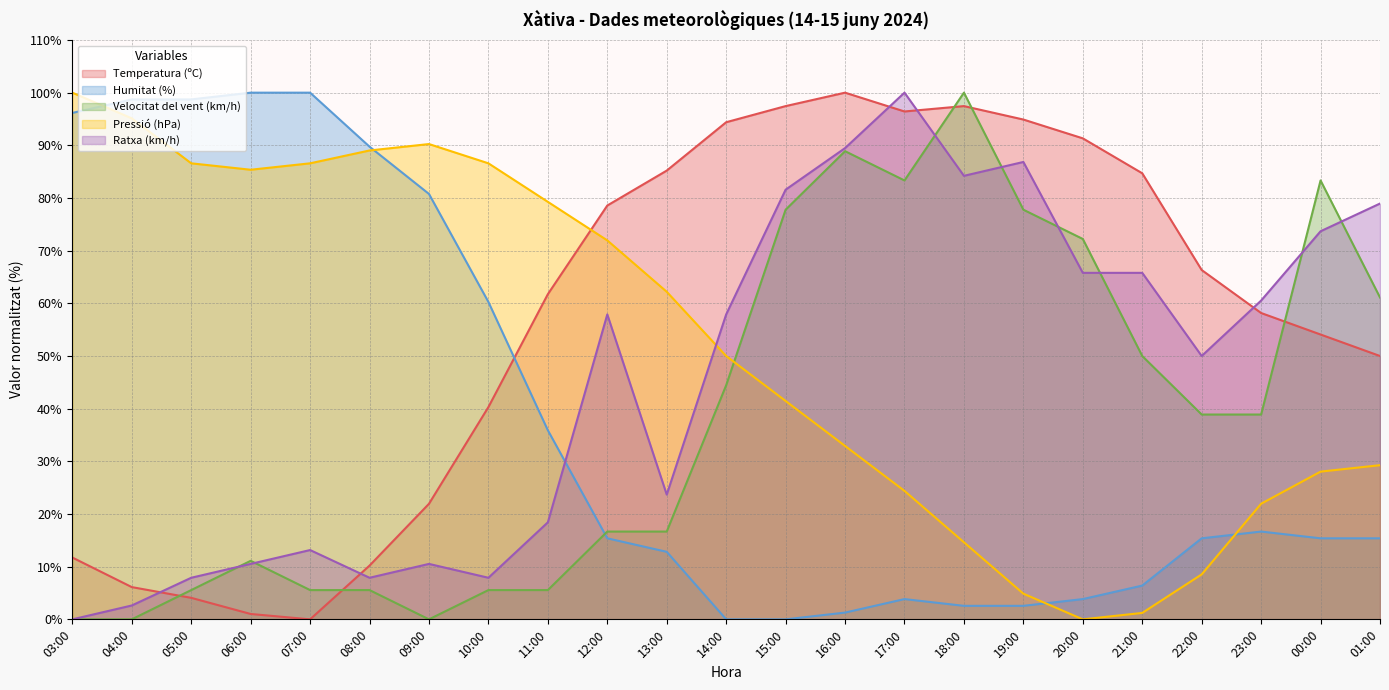

What is the sum of all Humitat (%) values?

871.8